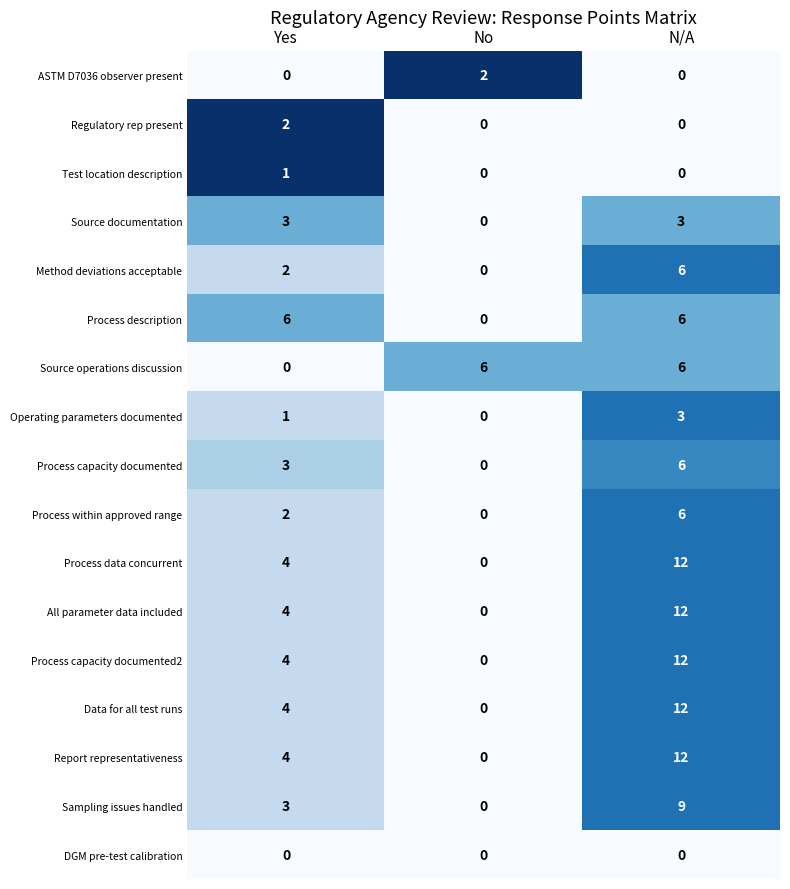

What is the total value across all series at Yes?

43